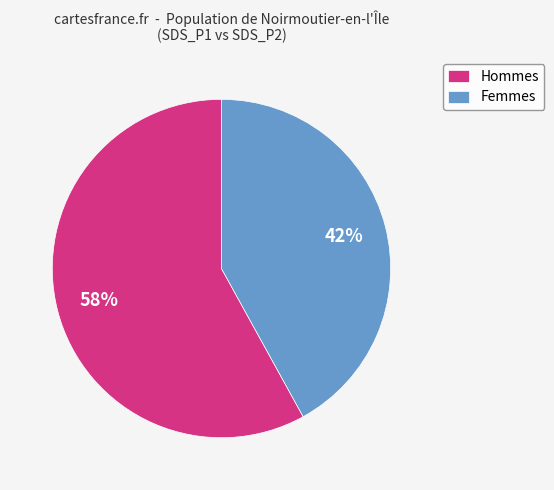

Count the number of slices in the pie.

2